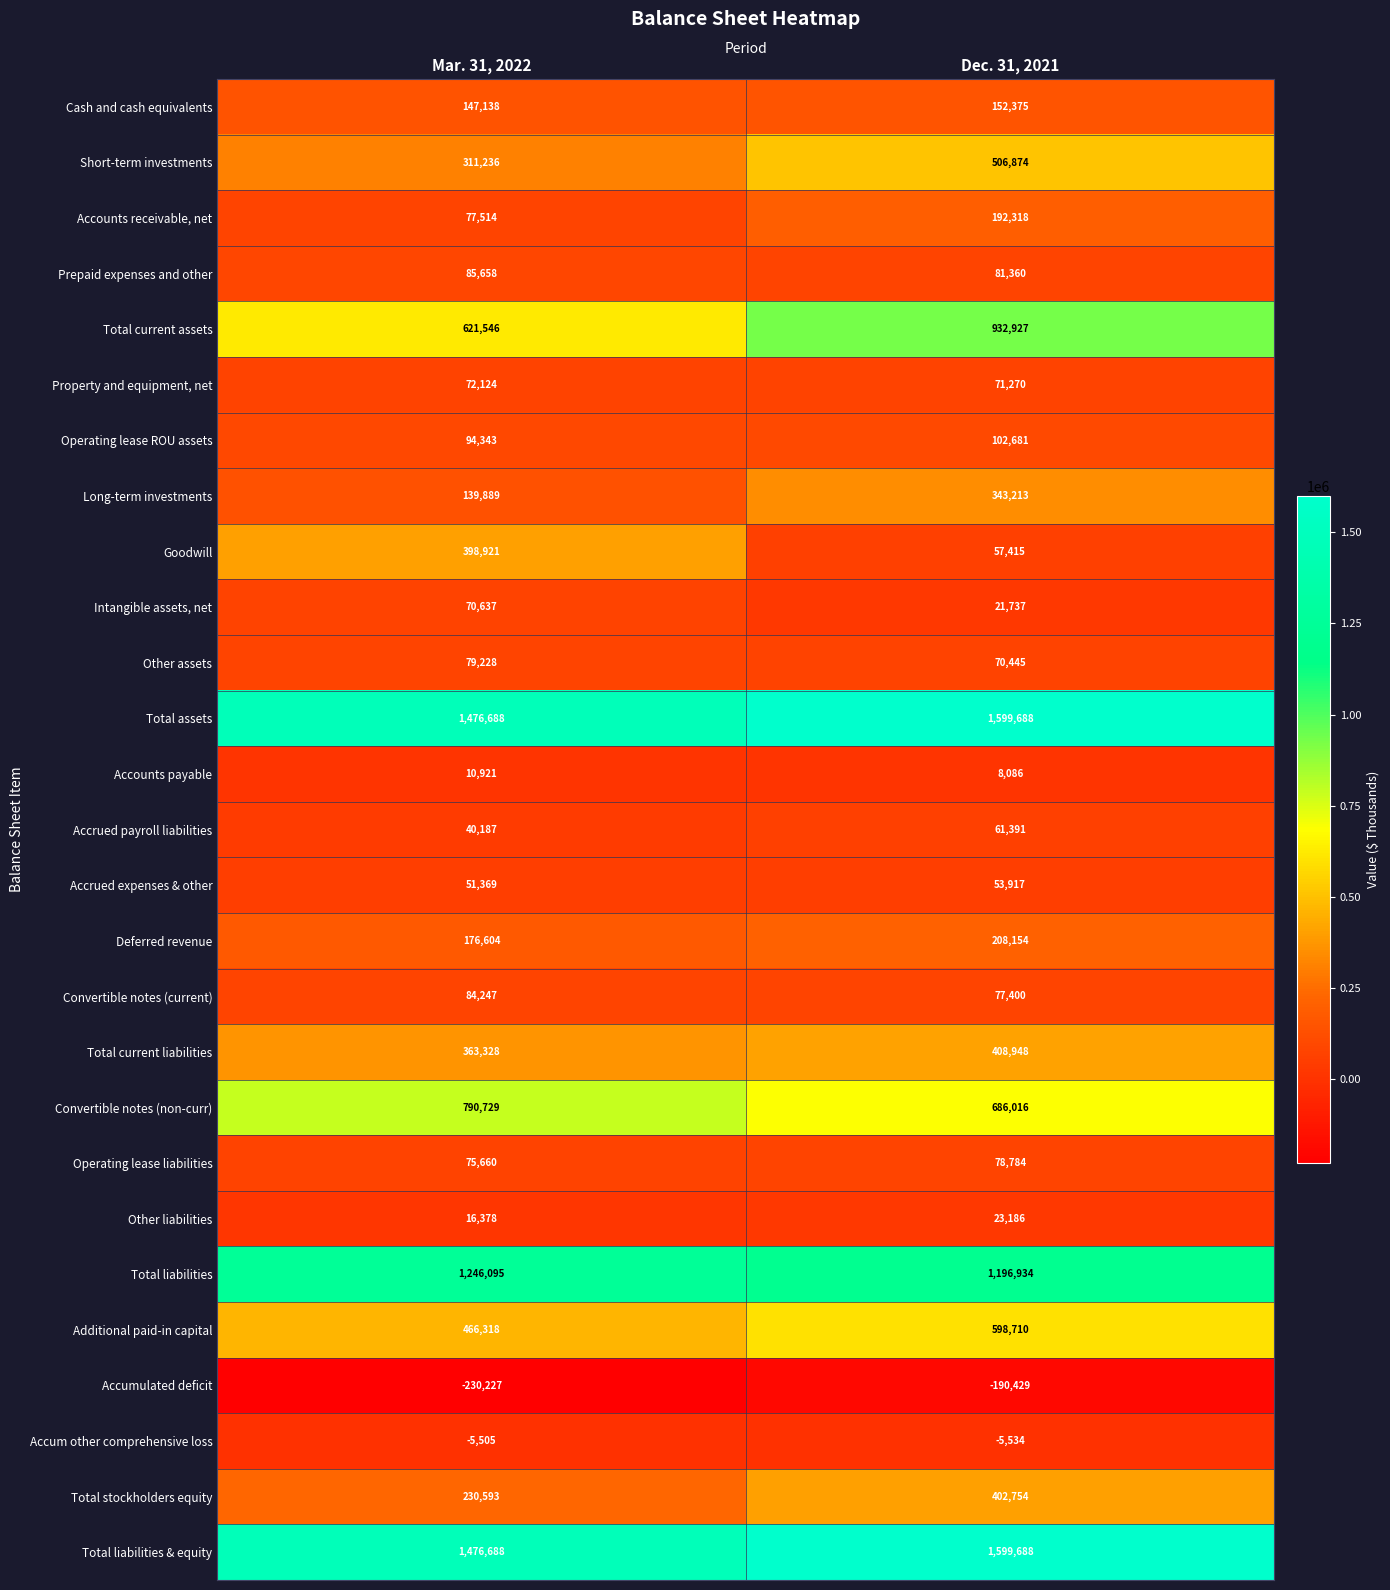

Rank the categories by Other liabilities value from highest to lowest.

Dec. 31, 2021, Mar. 31, 2022